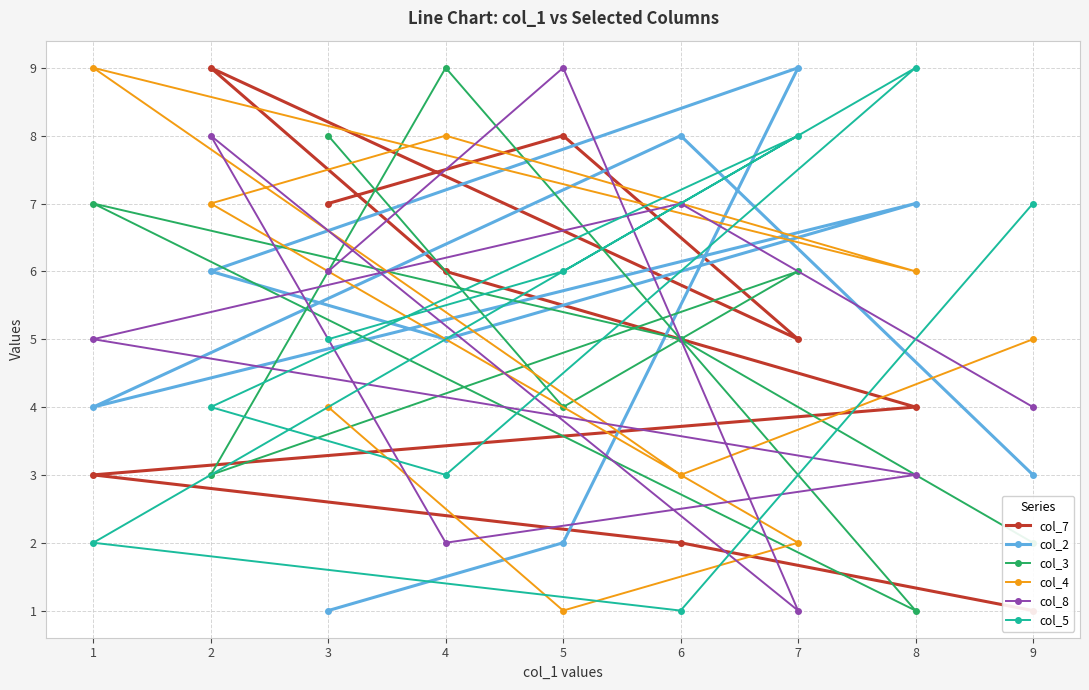

The value of col_4 at 2 is 7. True or false?

True